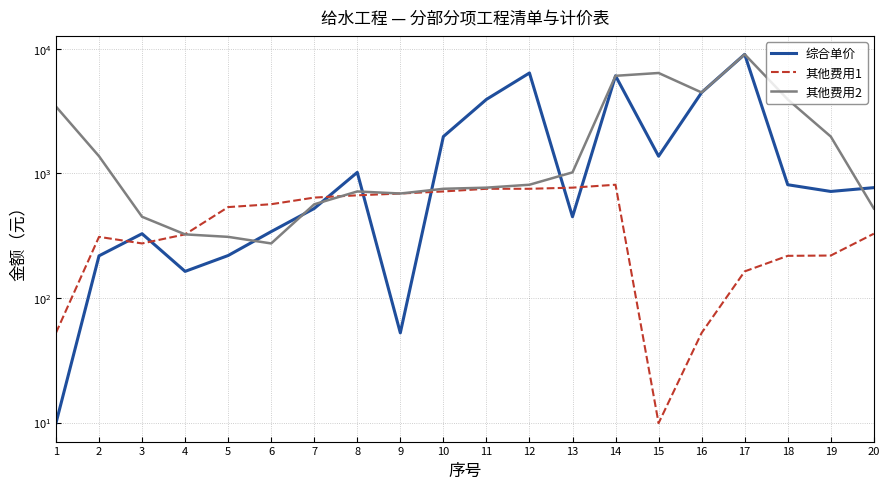

What is the difference between the highest and lowest values at 20?

439.5